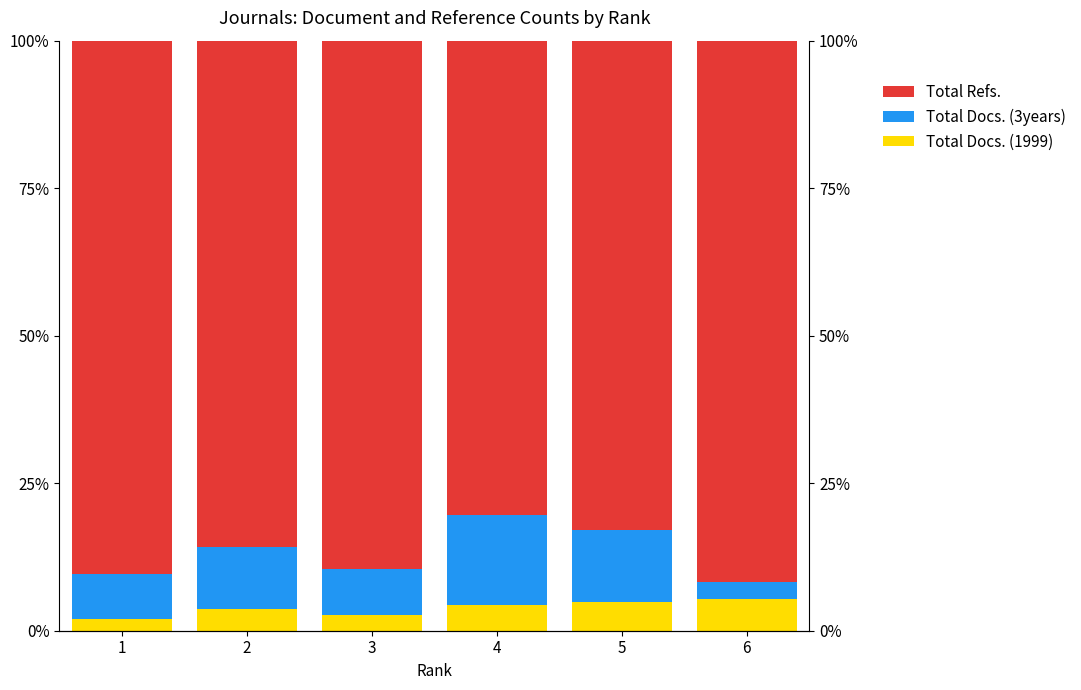

Rank the categories by Total Refs. value from highest to lowest.

6, 1, 3, 2, 5, 4